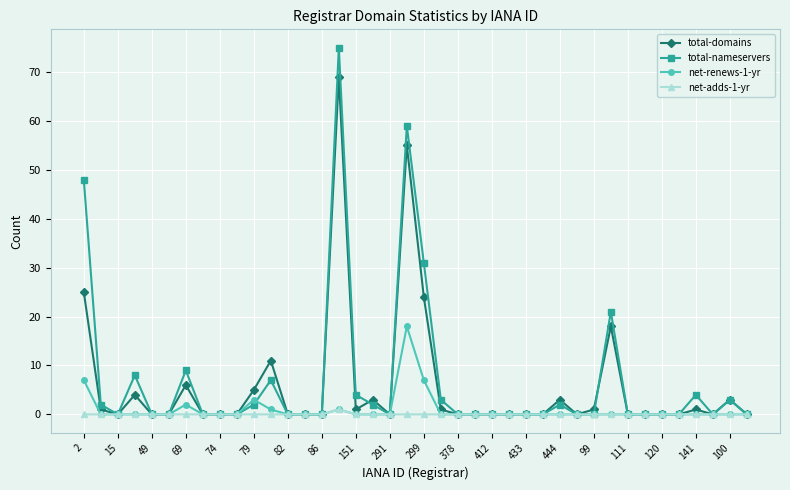

How many distinct data groups are displayed?

4